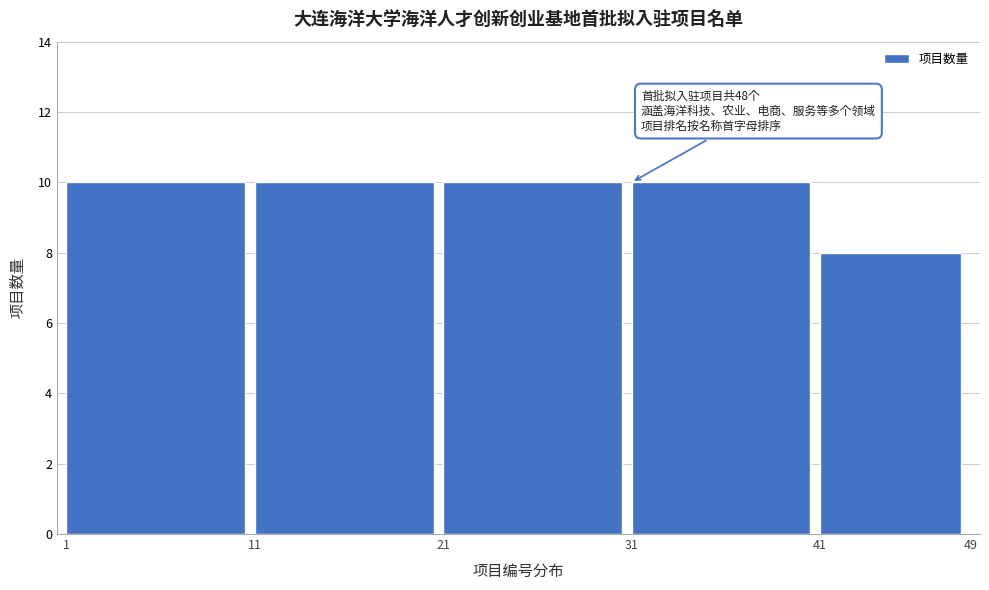

Reading right to left, extract all data points from this chart.

8	10	10	10	10